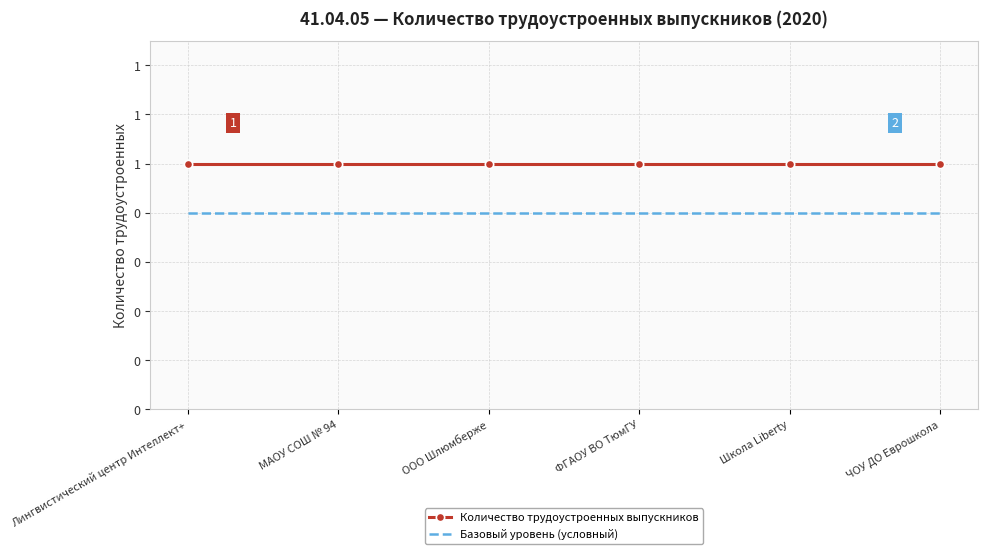

Rank the series by their average value, from lowest to highest.

Базовый уровень (условный), Количество трудоустроенных выпускников